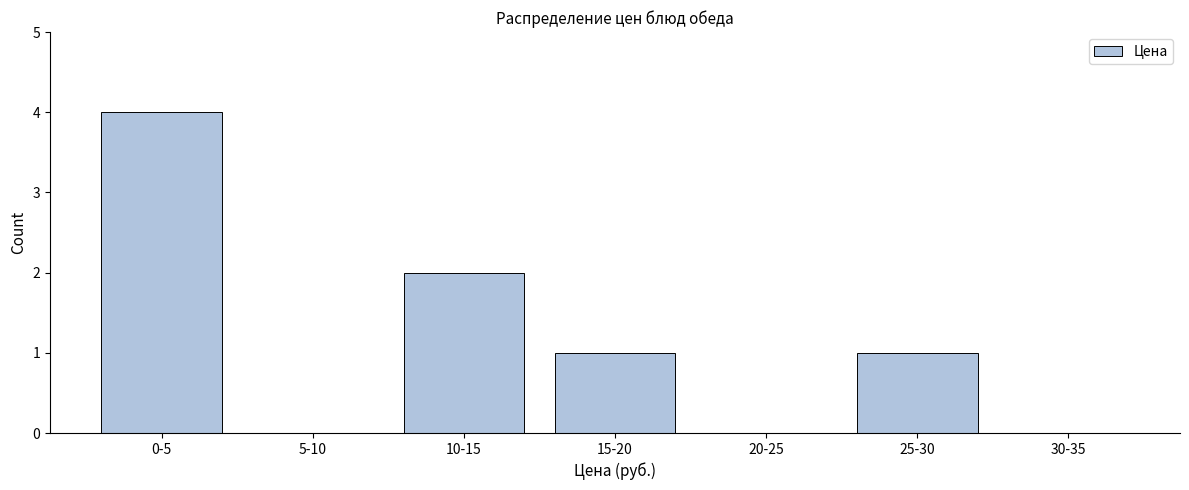

Reading left to right, what are all the values shown in this chart?

0-5=4	5-10=0	10-15=2	15-20=1	20-25=0	25-30=1	30-35=0